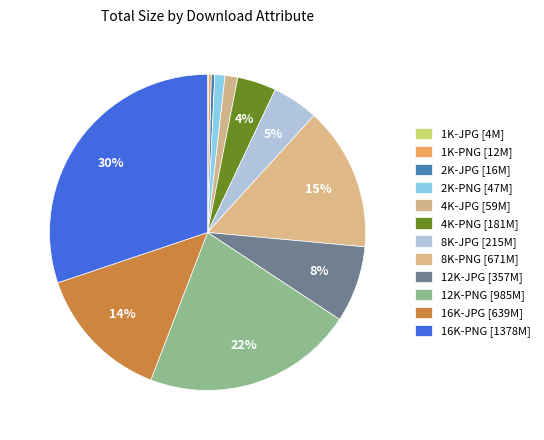

To the nearest percent, what is the combined percentage of 4K-JPG and 8K-JPG?

6%